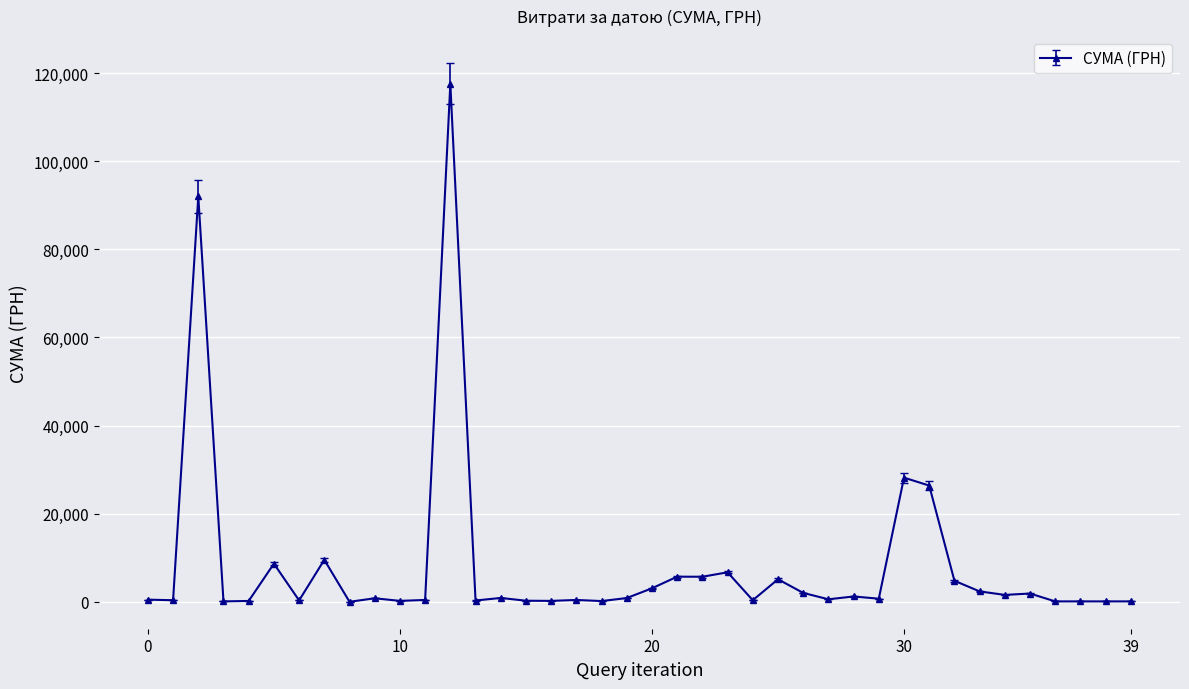

True or false: the data has more than 2 interior local peaks.

True